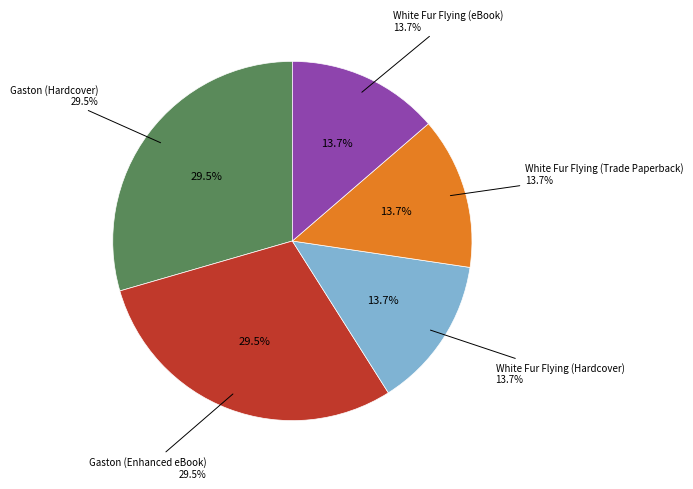

How many segments does this pie chart have?

5